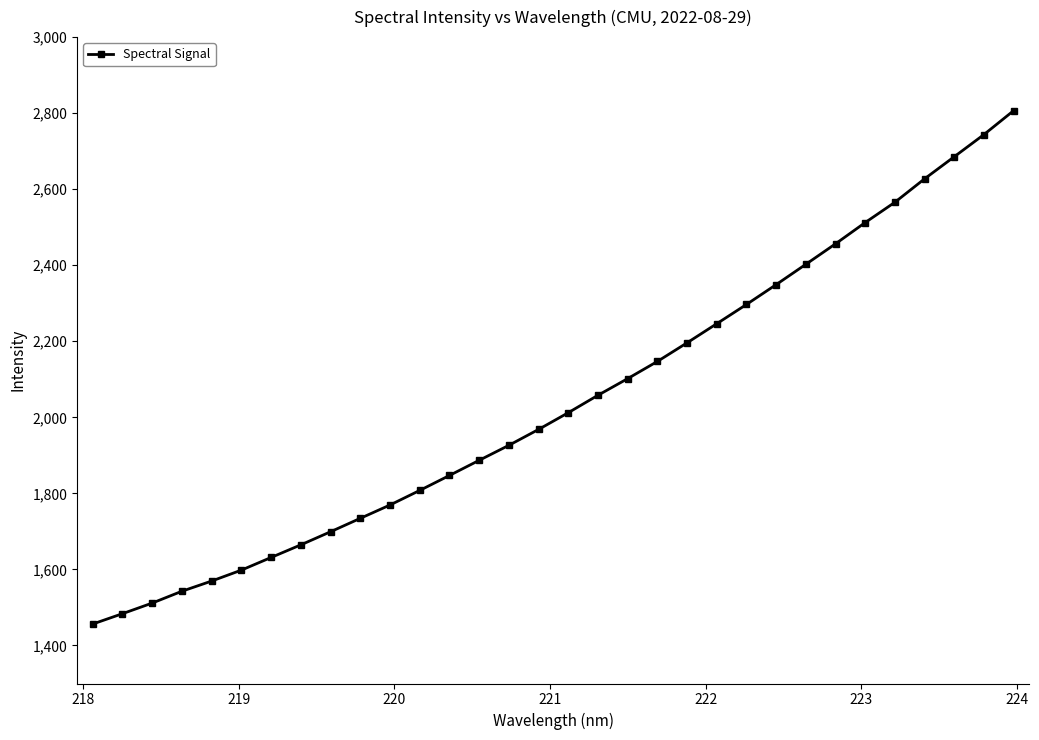

What is the minimum value shown in the chart?

1456.4